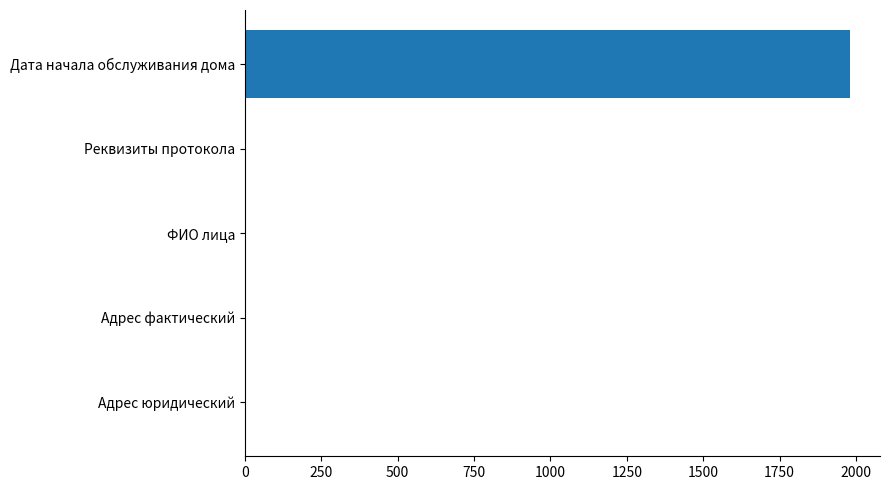

What is the maximum value shown in the chart?

1980